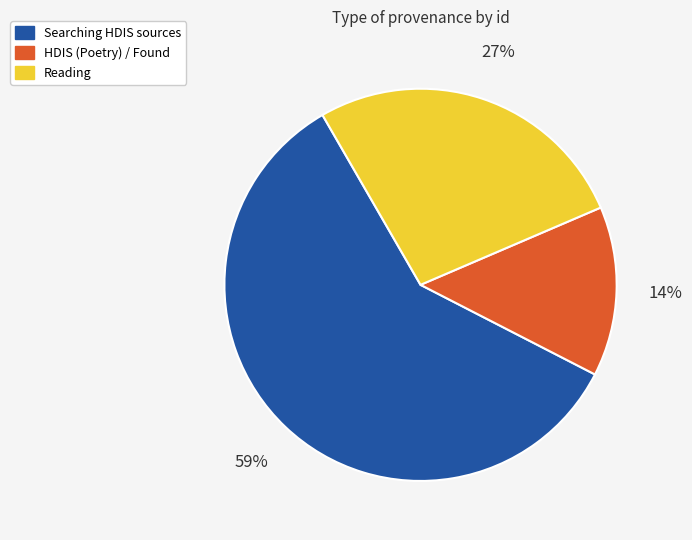

How many slices are in this pie chart?

3